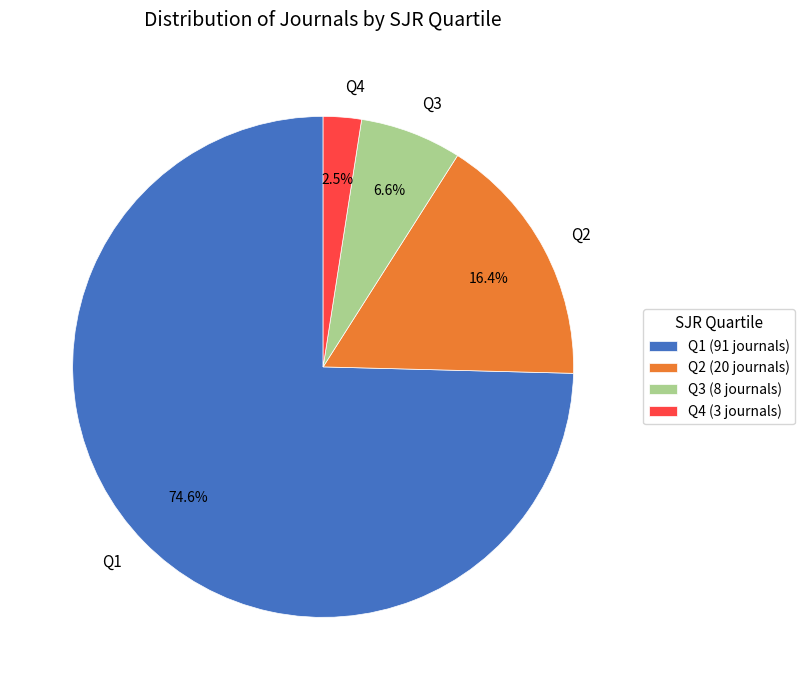

Is there any slice that represents more than half of the pie?

Yes